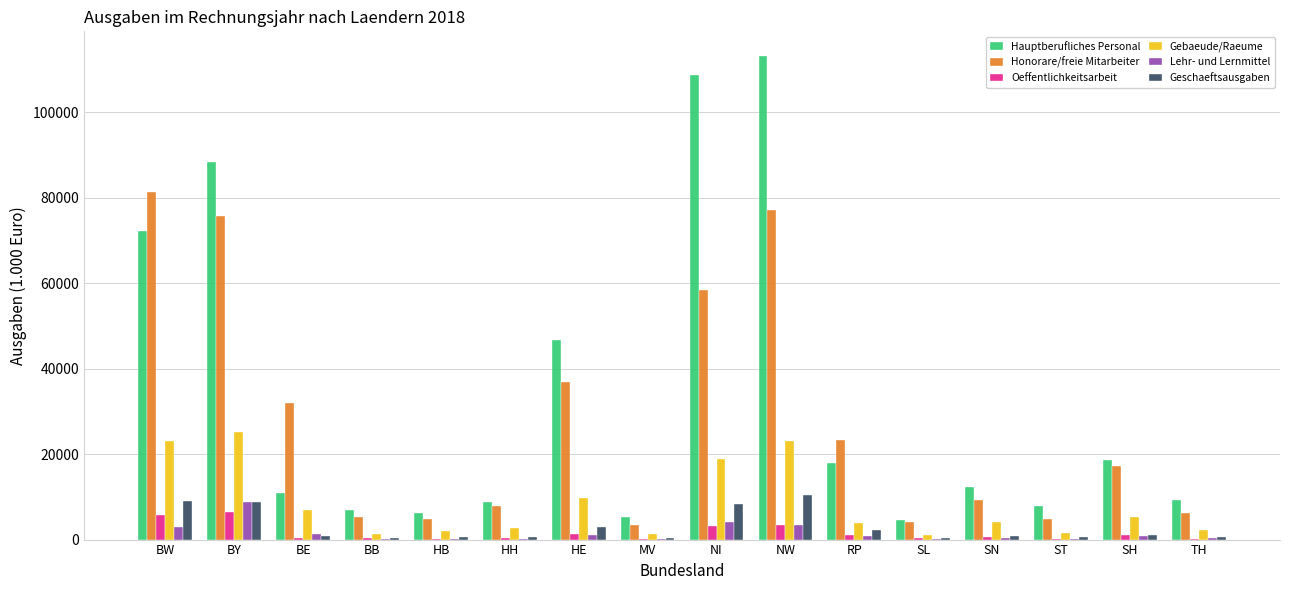

At which category is the sum across all series the highest?

NW